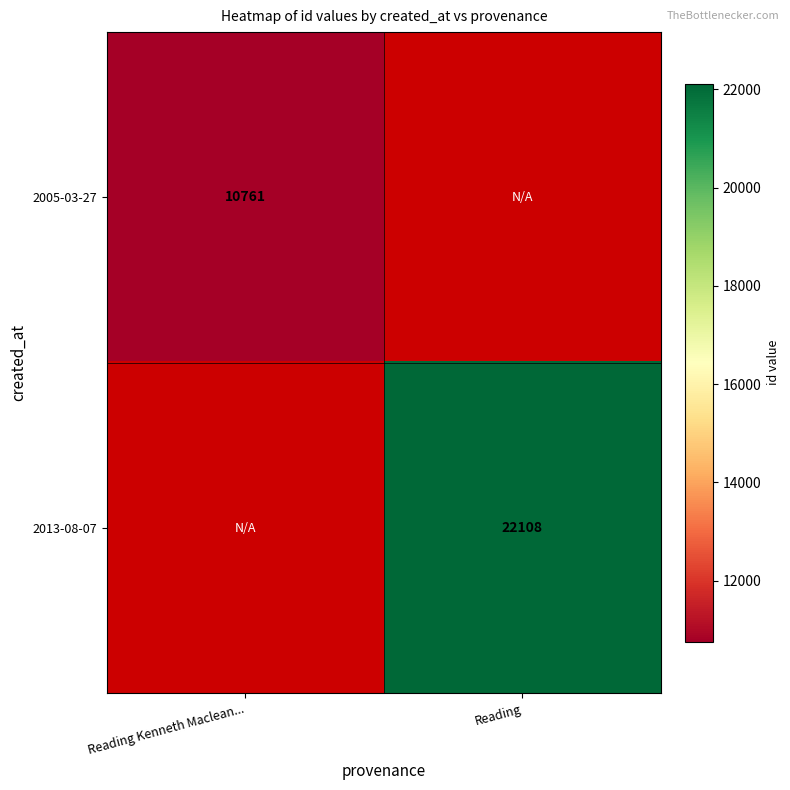

What is the minimum value shown in the chart?

10761.0